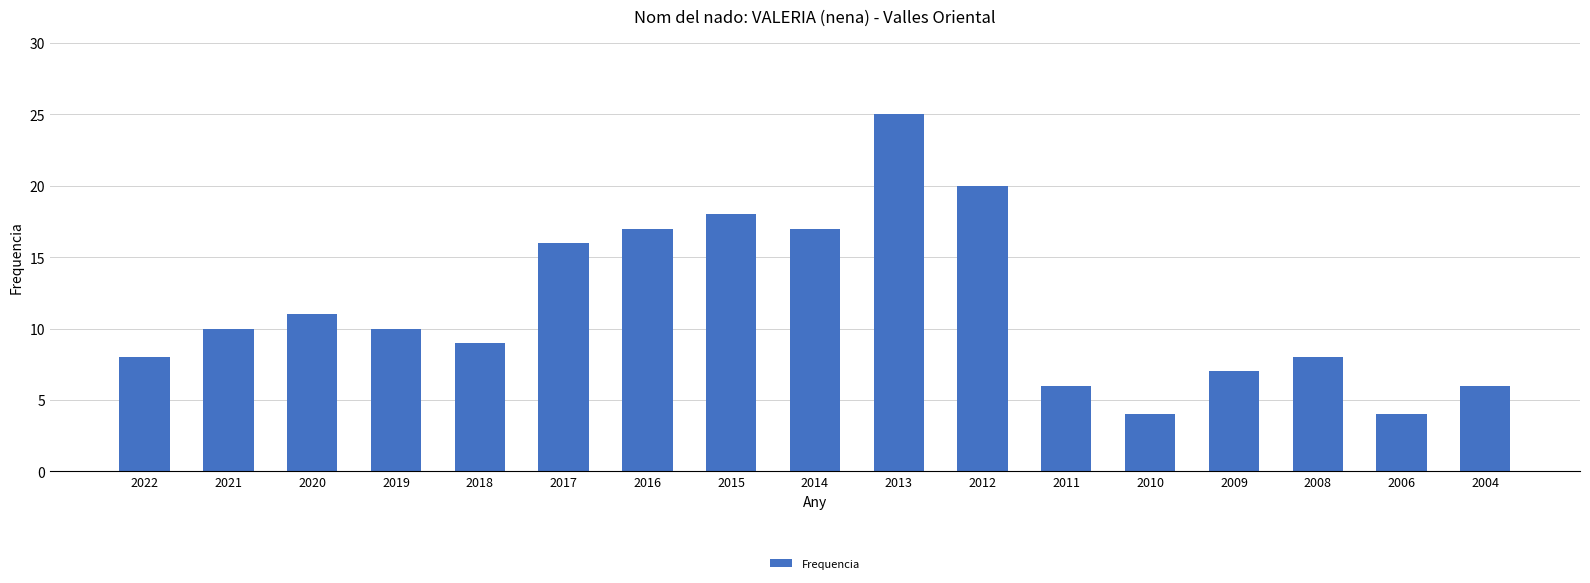

Approximately how many times larger is the value at 2008 compared to 2016?

0.5